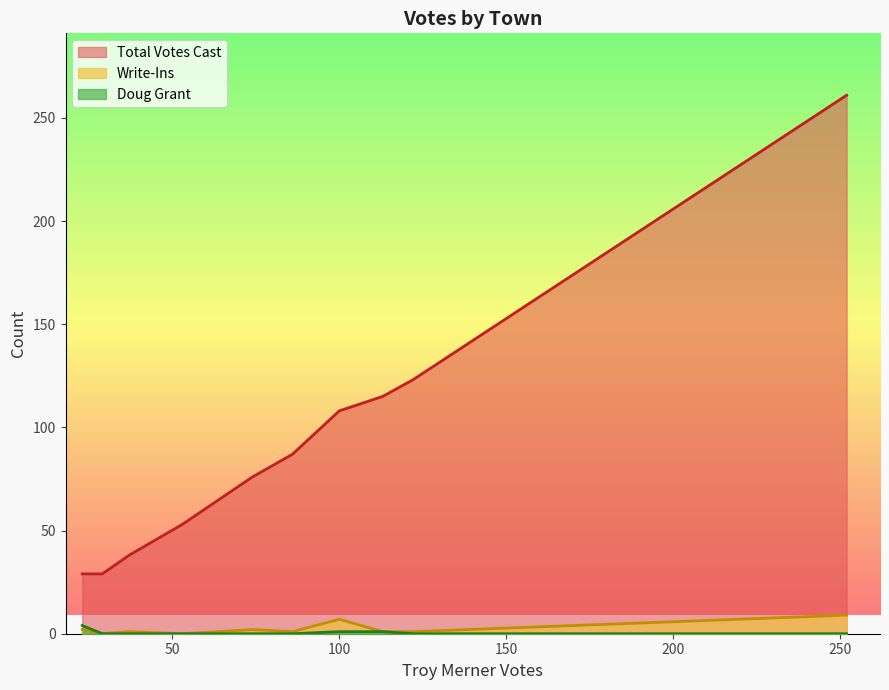

What is the maximum value for Total Votes Cast?

261